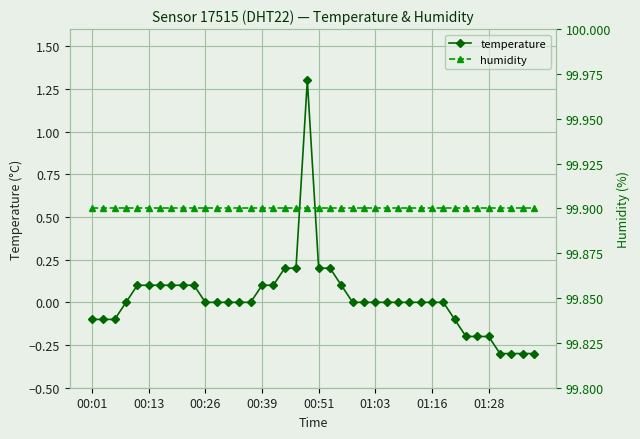

What is the sum of all humidity values?

3996.0